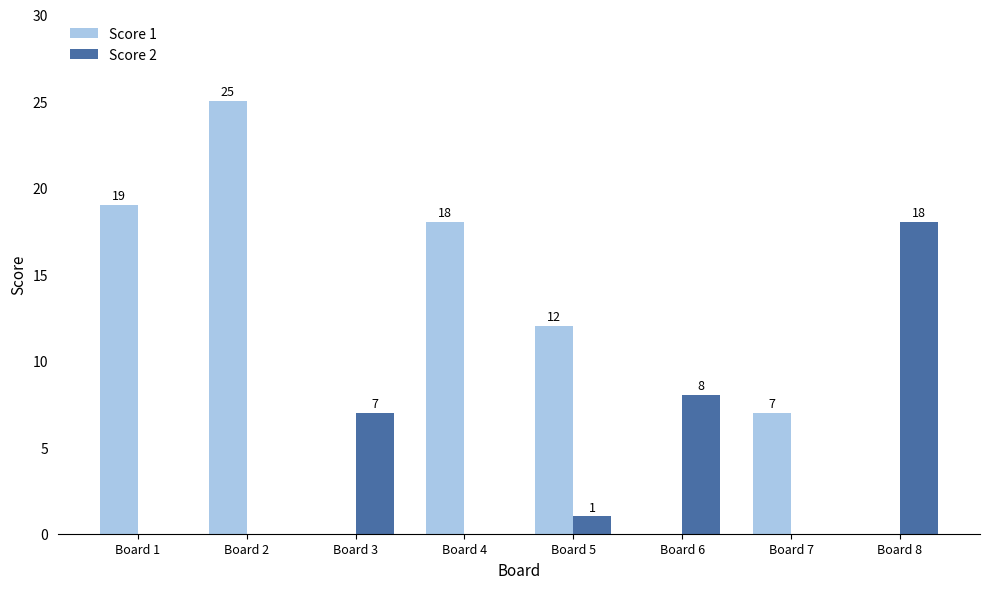

Which series has the largest total across all categories?

Score 1